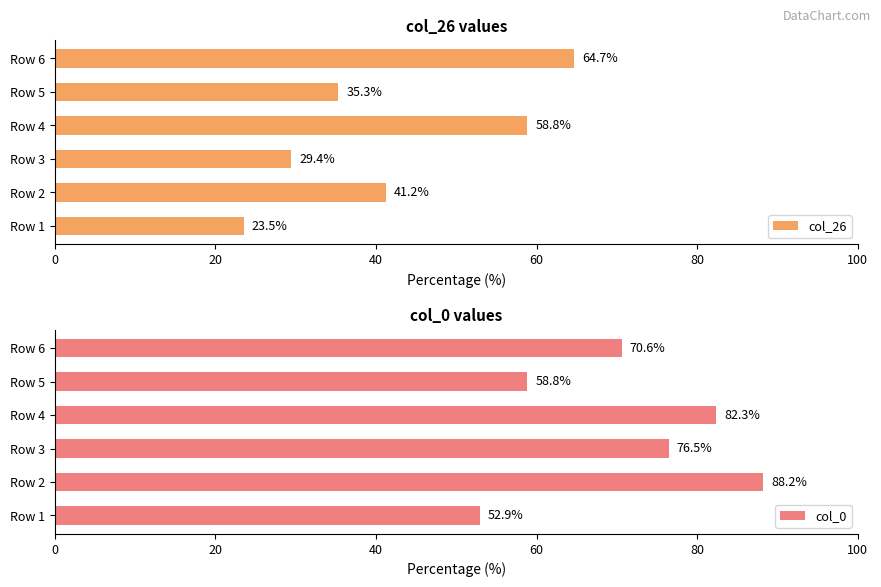

The col_26 series shows 41.2 at Row 2. True or false?

True